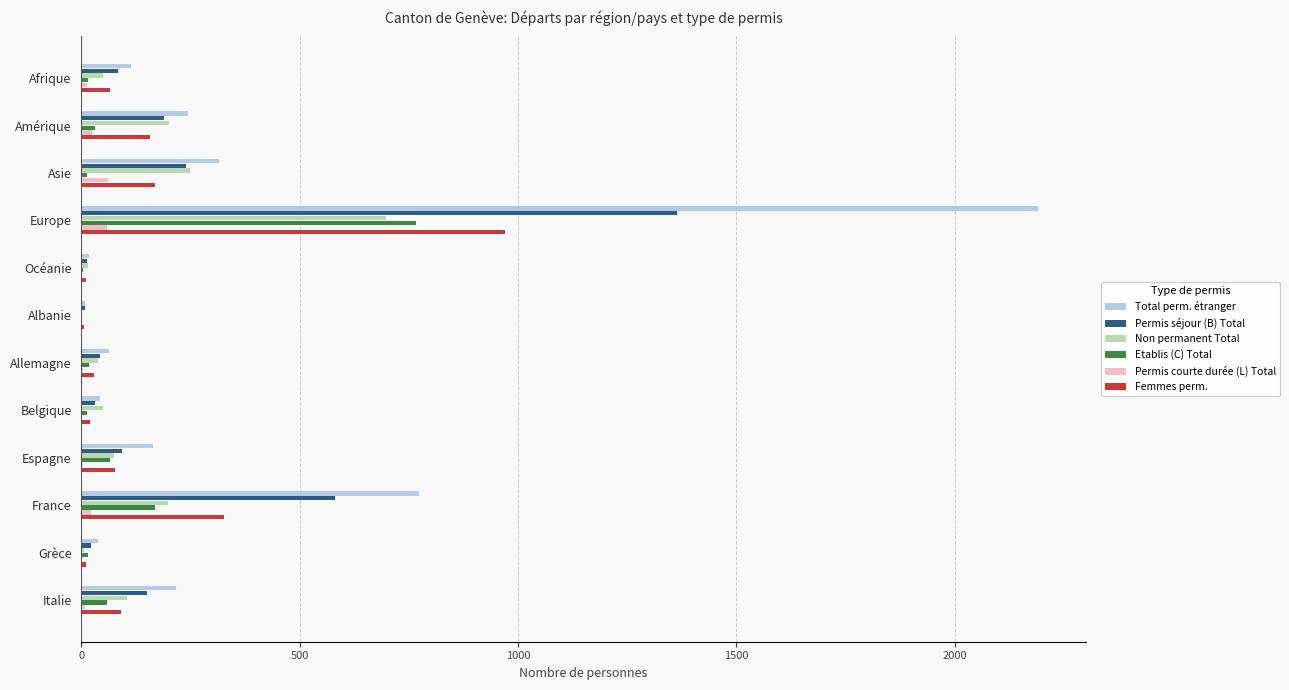

At which category is the sum across all series the highest?

Europe